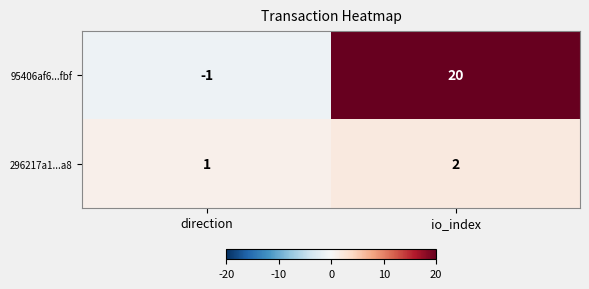

At which category is the sum across all series the highest?

io_index